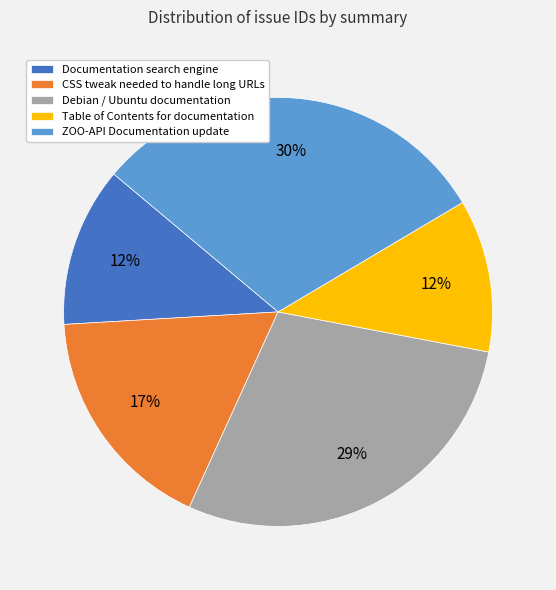

To the nearest percent, what is the average slice percentage?

20%